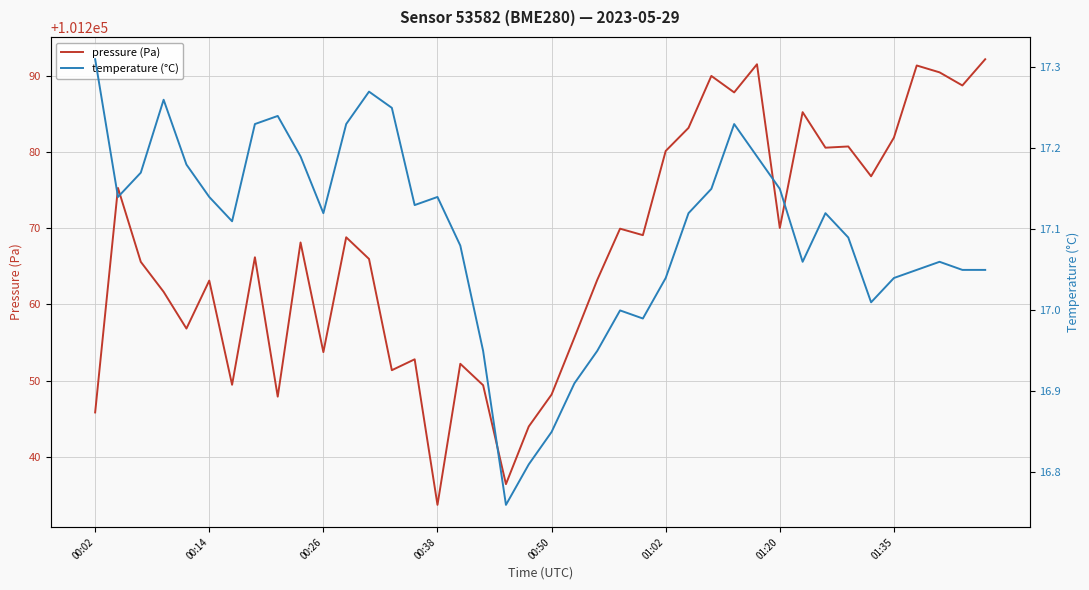

Is it true that pressure (Pa) equals 25147.9 at 01:20?

False